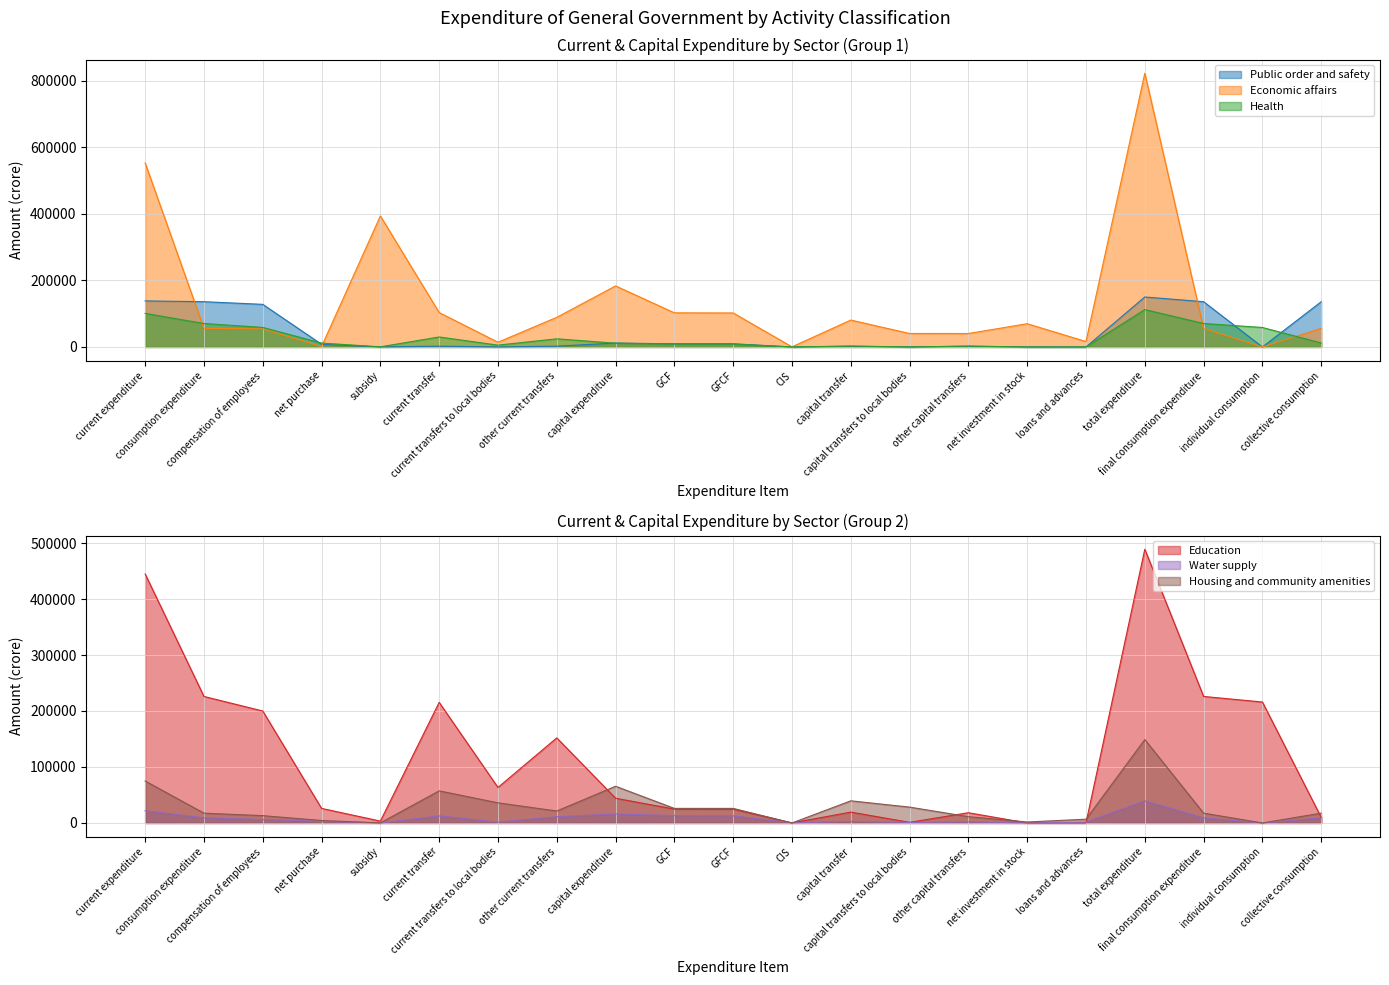

After their last crossing, which series has the higher values: Public order and safety or Economic affairs?

Public order and safety